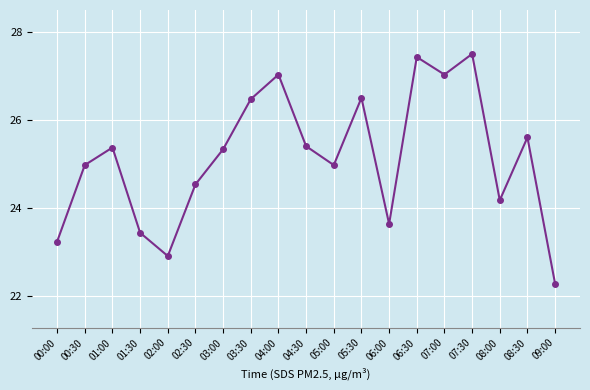

How many points are higher than both their immediate neighbors (excluding endpoints)?

6